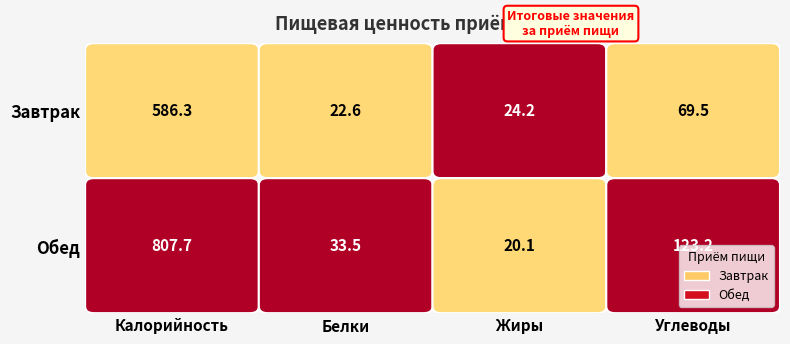

Is it true that Обед equals 1093.9 at 0?

False